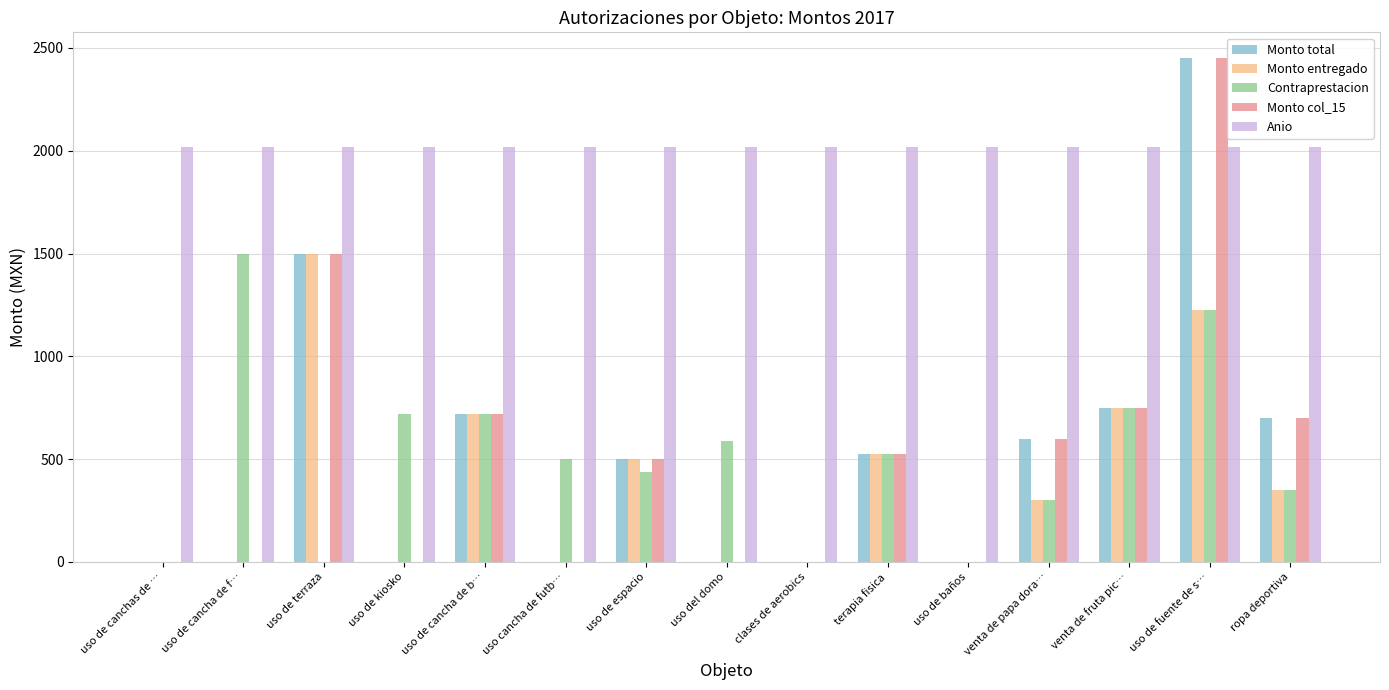

What is the maximum value shown in the chart?

2453